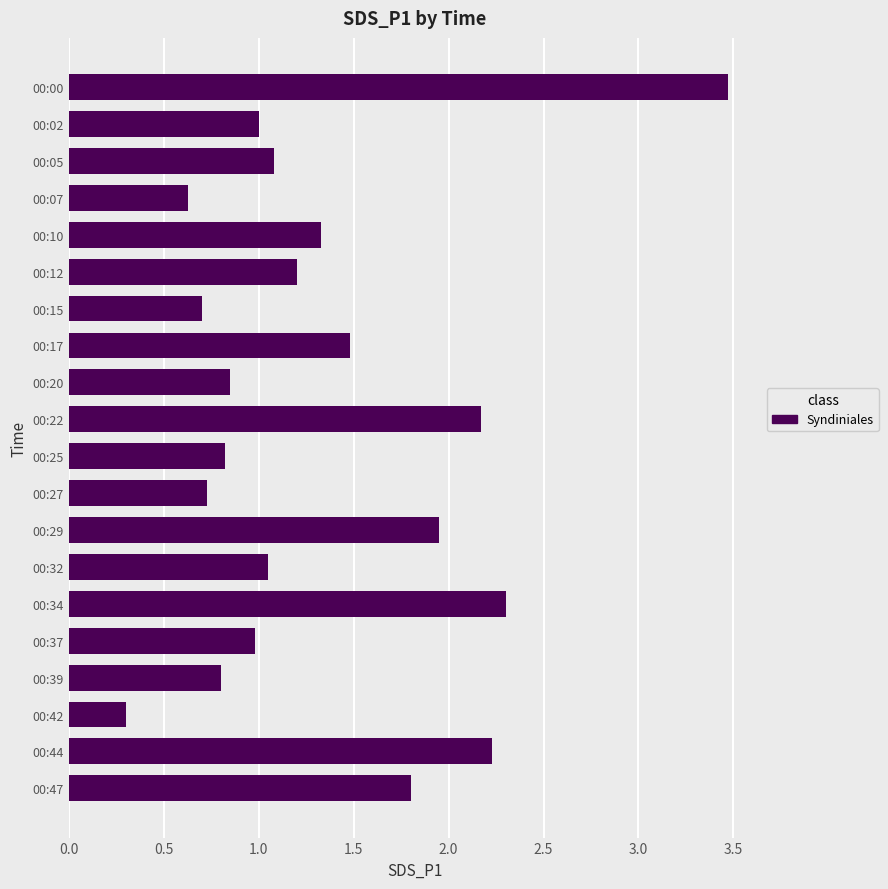

Is it true that the value at 00:20 is 1.5?

False